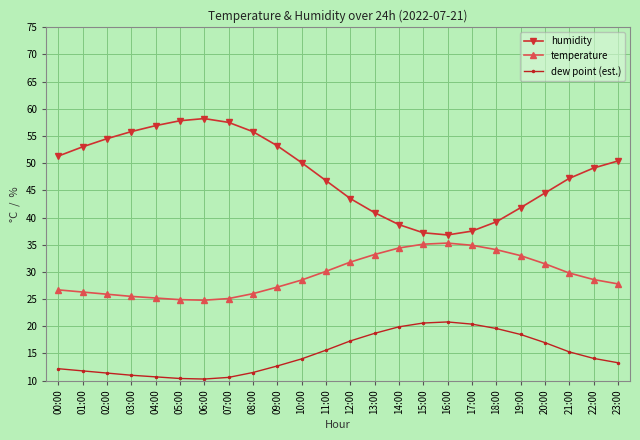

Rank the series by their average value, from lowest to highest.

dew point (est.), temperature, humidity